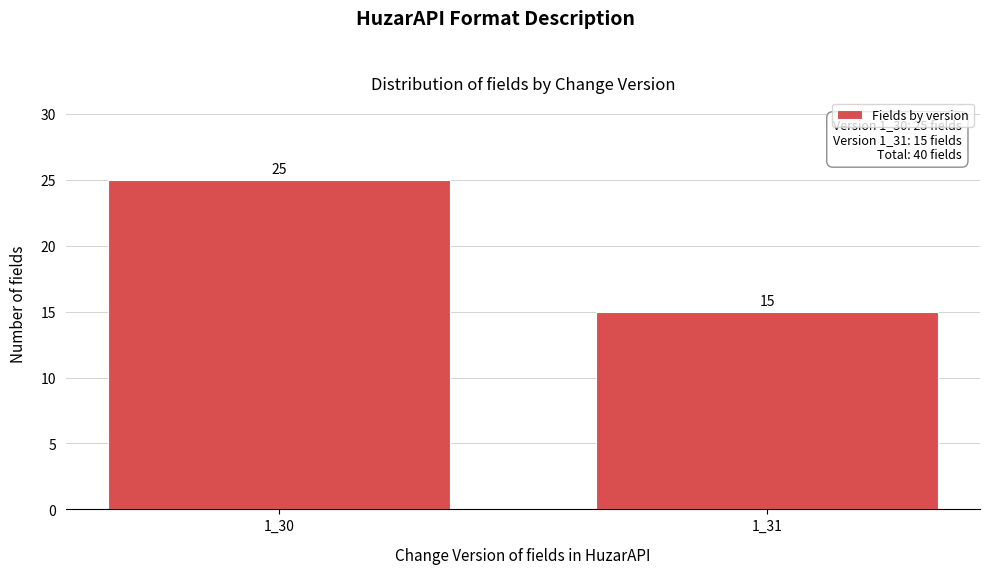

Reading right to left, transcribe all the data shown in this chart.

15	25